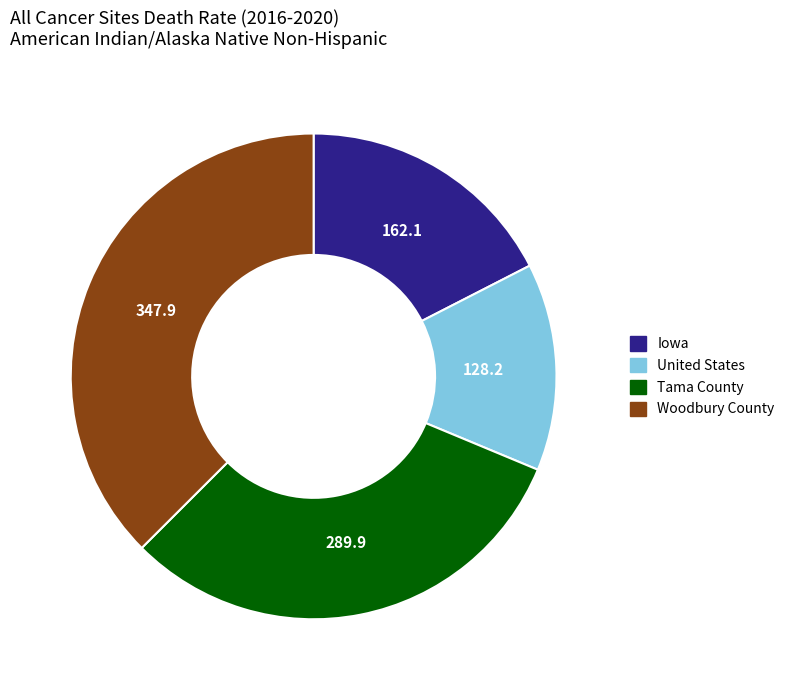

Which category has the biggest portion of the pie?

Woodbury County